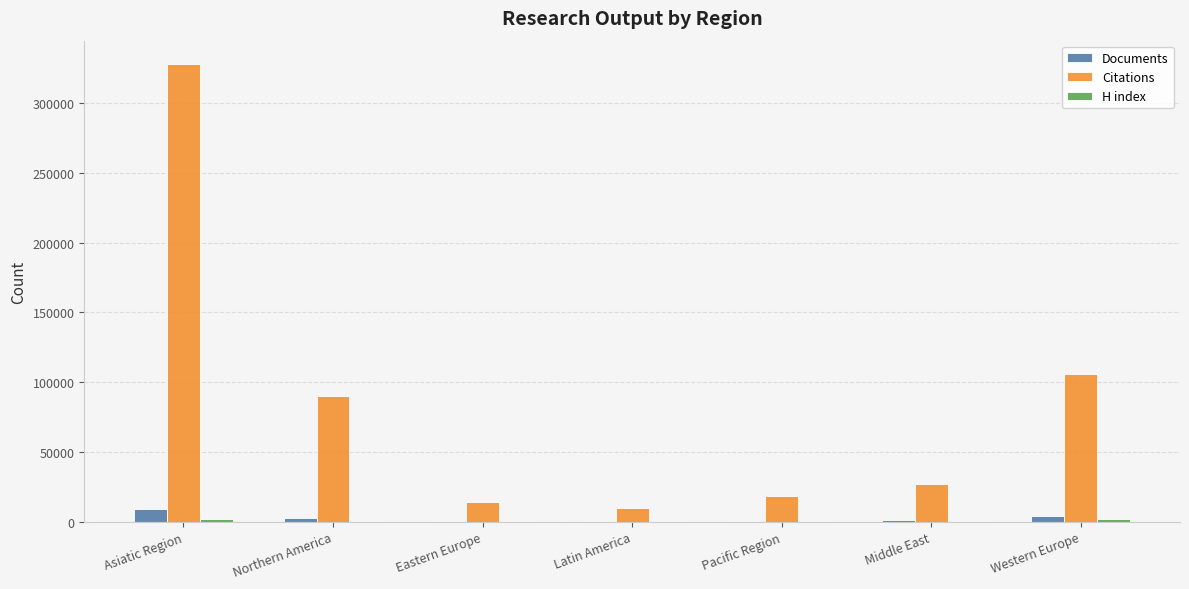

Which category has the highest value across all series?

Asiatic Region